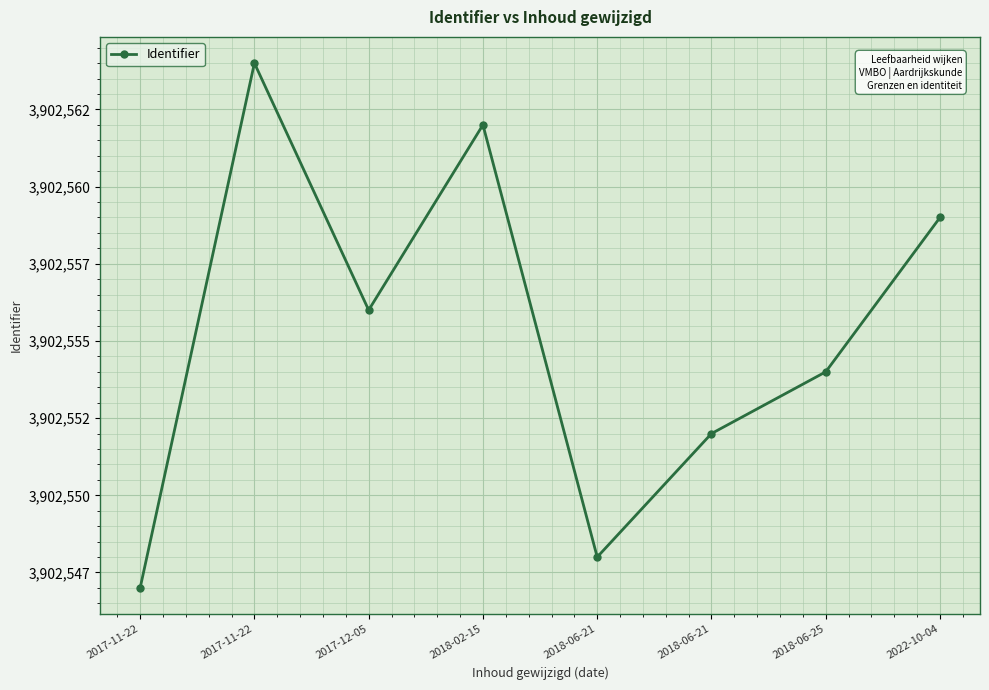

Rank the categories by value from highest to lowest.

2017-11-22, 2018-02-15, 2022-10-04, 2017-12-05, 2018-06-25, 2018-06-21, 2018-06-21, 2017-11-22